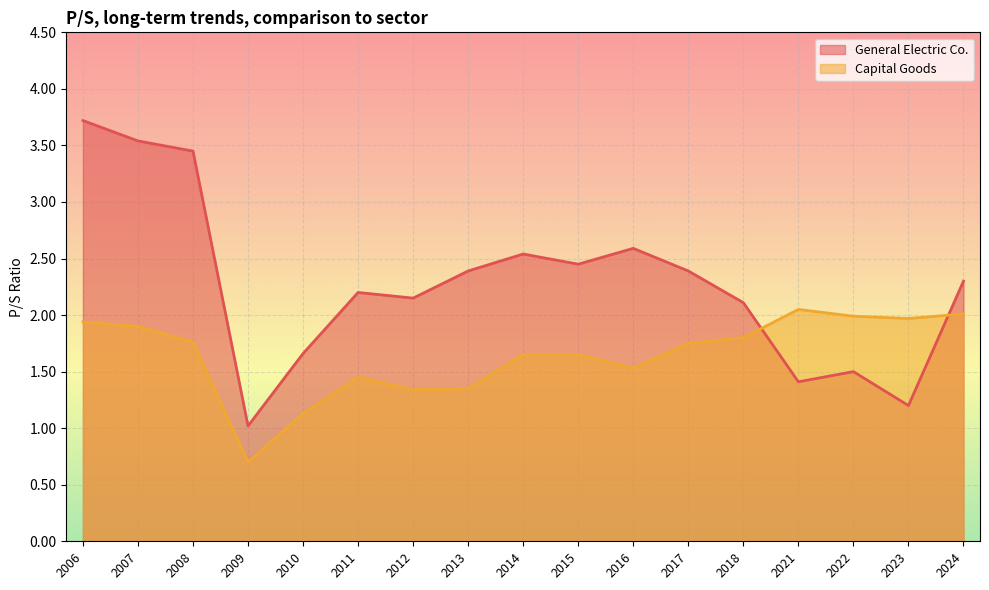

At which label is Capital Goods closest to 1?

2010